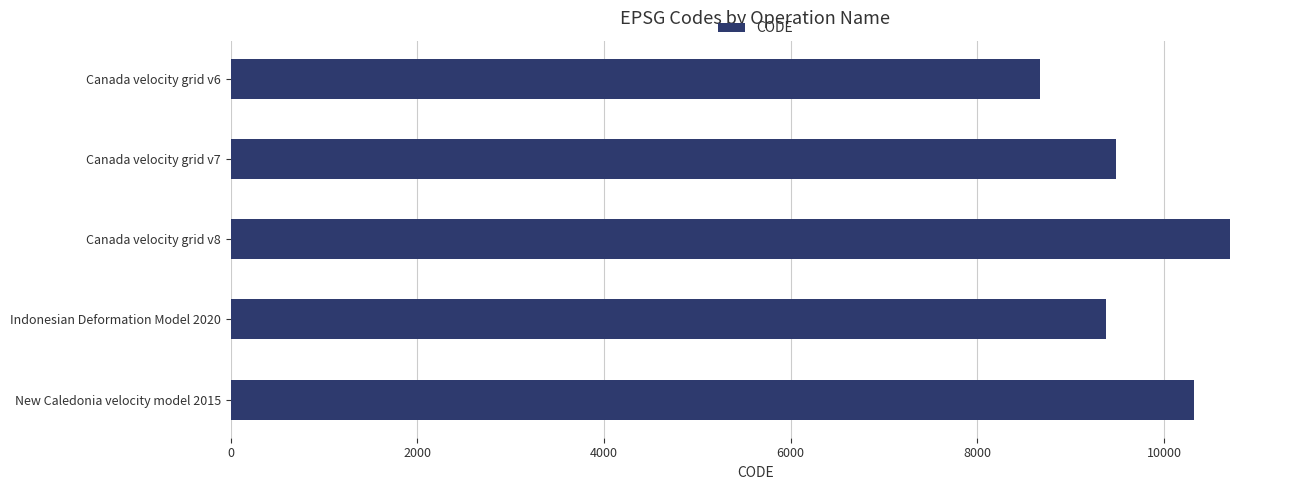

Rank the categories by value from highest to lowest.

Canada velocity grid v8, New Caledonia velocity model 2015, Canada velocity grid v7, Indonesian Deformation Model 2020, Canada velocity grid v6